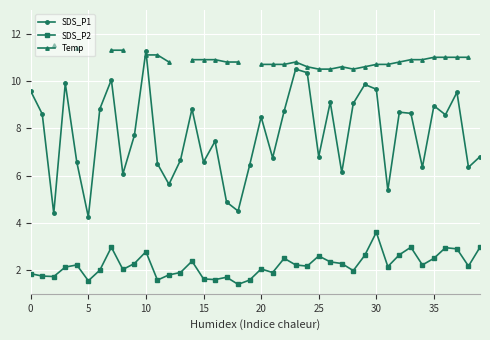

The value of SDS_P2 at 25 is 2.6. True or false?

True